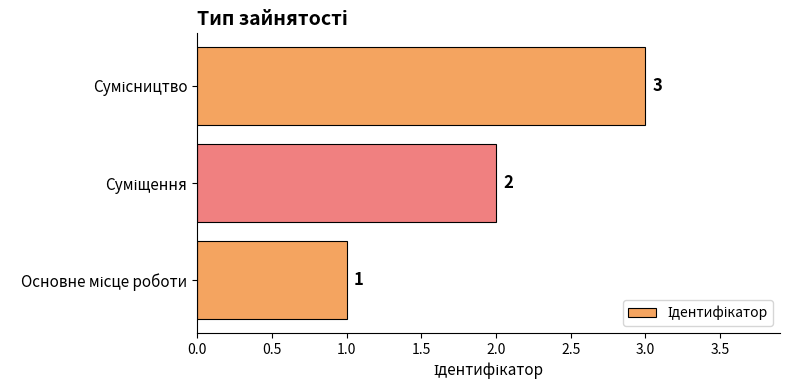

How many distinct data groups are displayed?

1